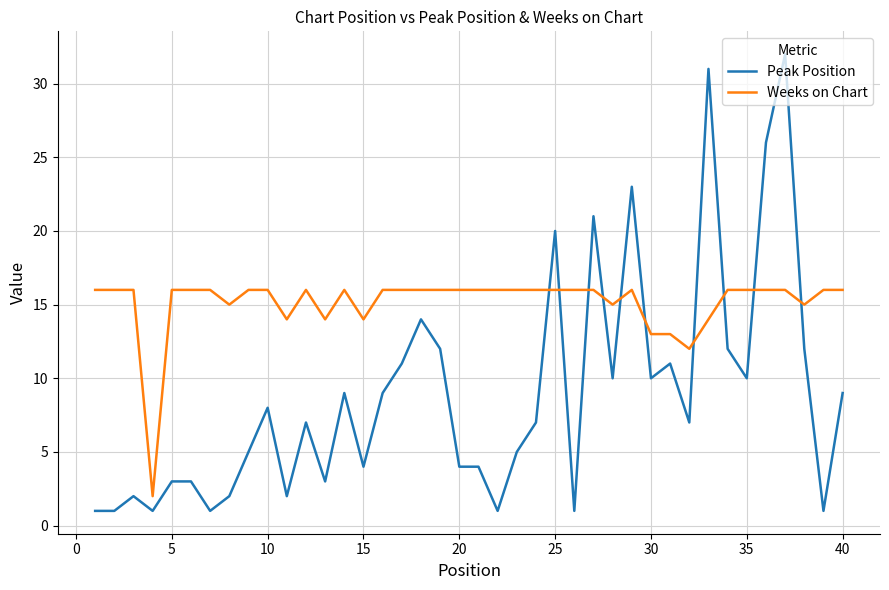

Which series has the largest range (max minus min)?

Peak Position